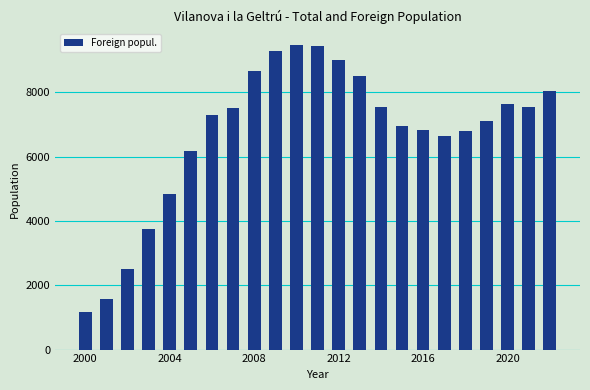

What is the value of the 16th bar from the left?

6961